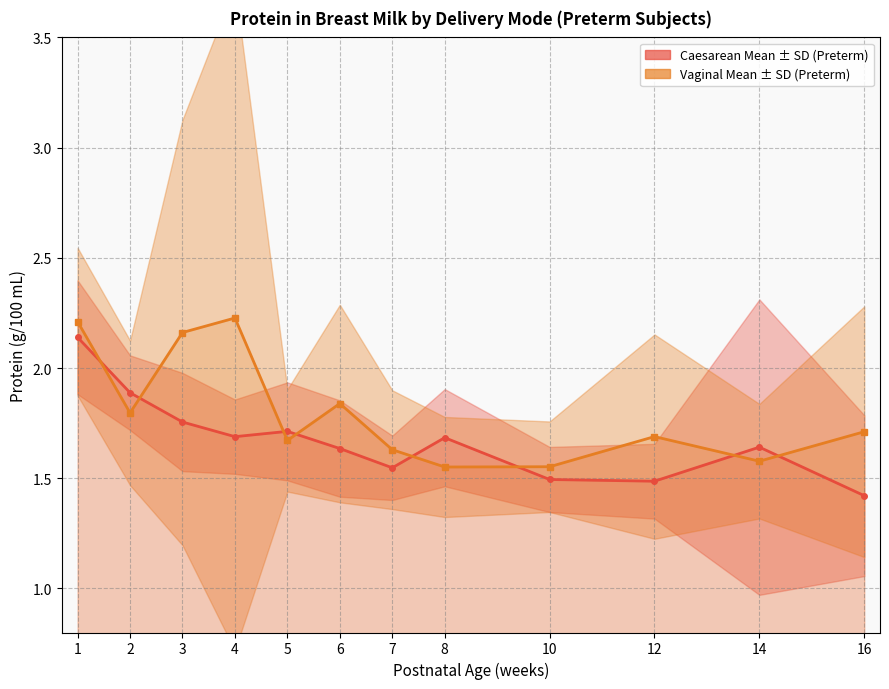

Which series ends up on top after the final intersection of Vaginal Mean (Preterm) and Caesarean Mean (Preterm)?

Vaginal Mean (Preterm)